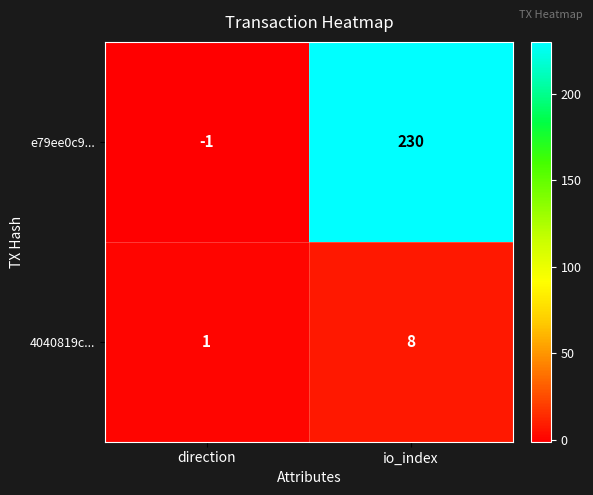

What is the difference between the highest and lowest values at io_index?

222